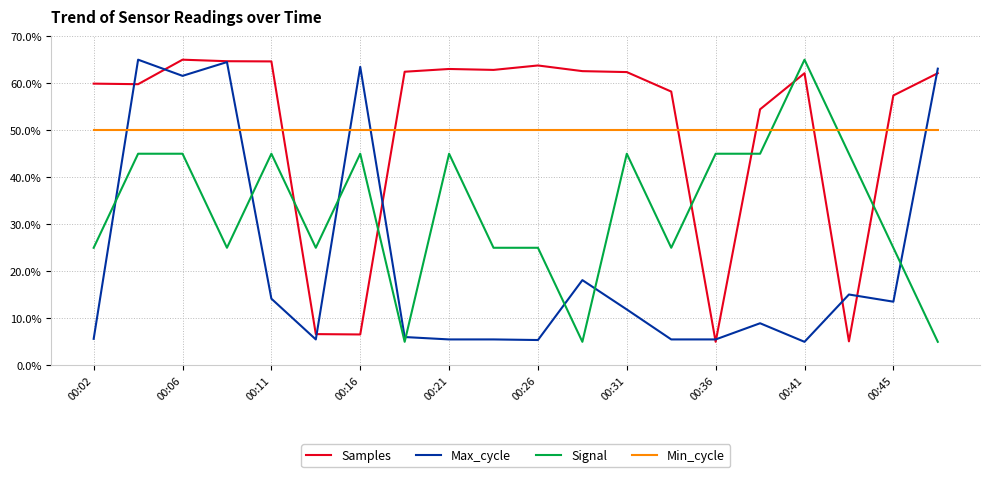

How many intersections are there between Max_cycle and Signal?

7